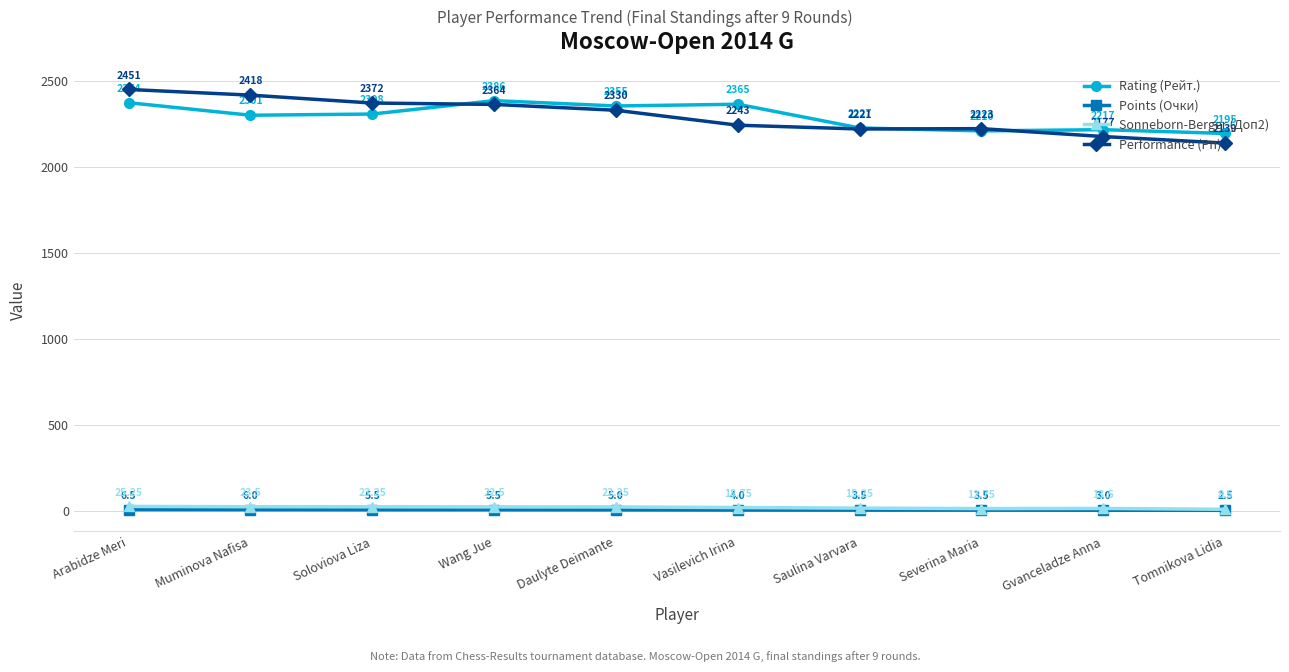

True or false: Rating (Рейт.) and Points (Очки) intersect in this chart.

False